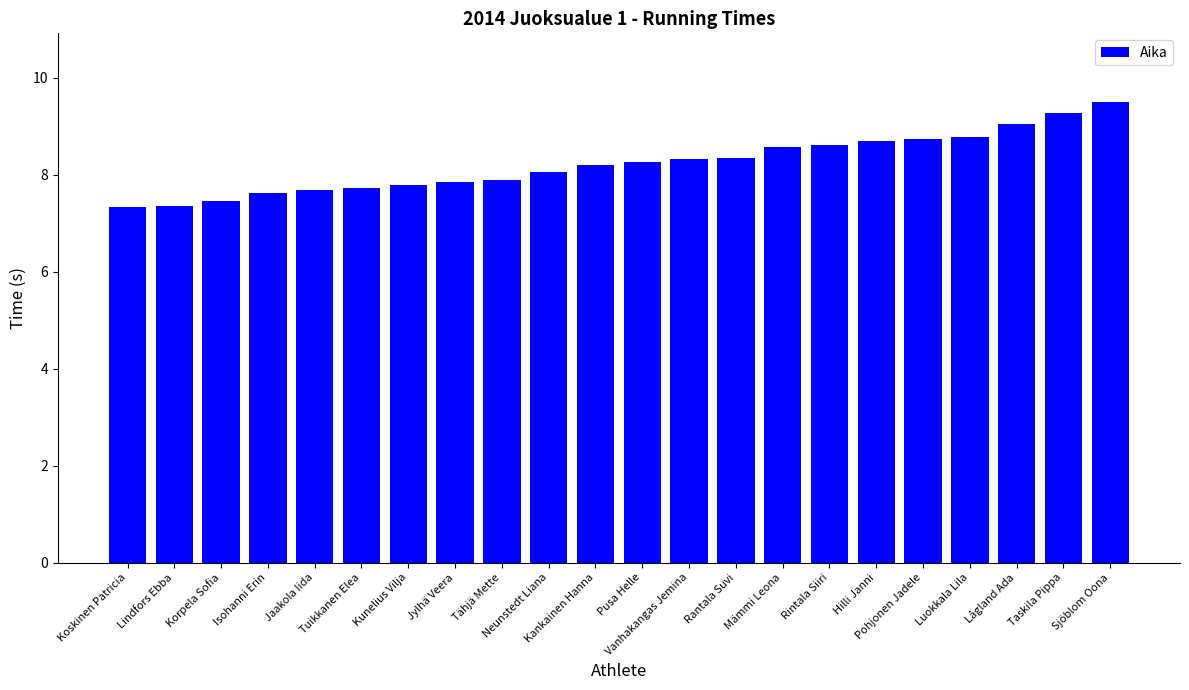

What position from the right is Jaakola Iida?

18